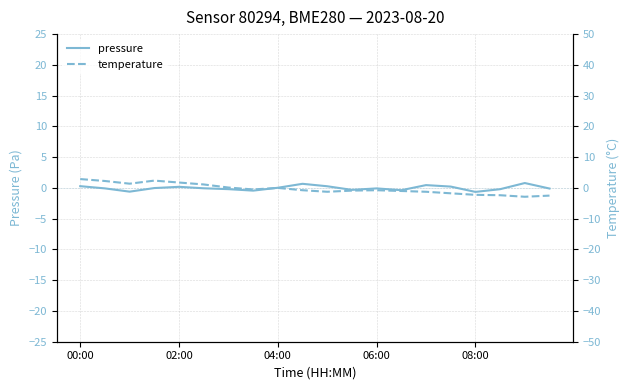

What position from the left is 17?

18